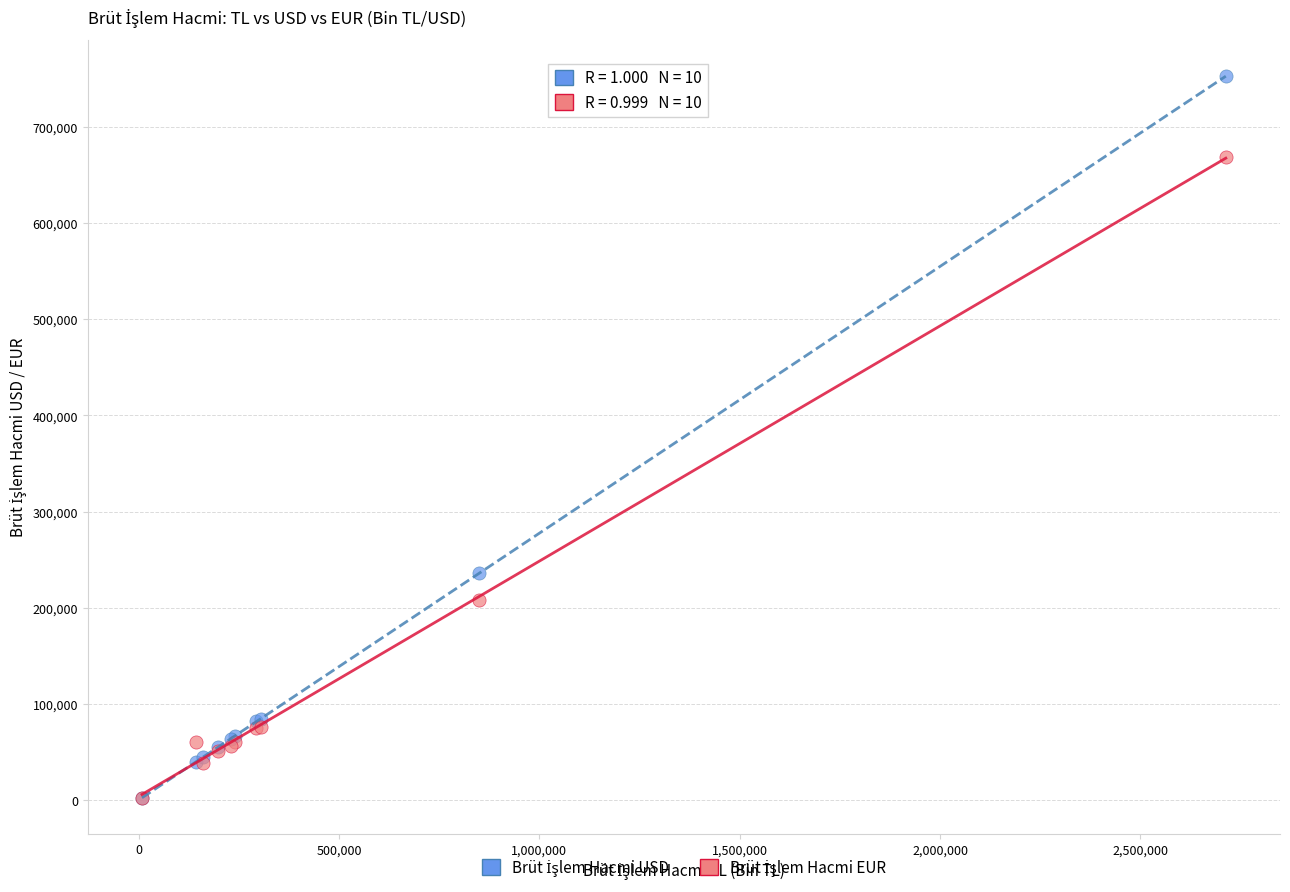

Across all series, what Y value is closest to 377587?

235609.2